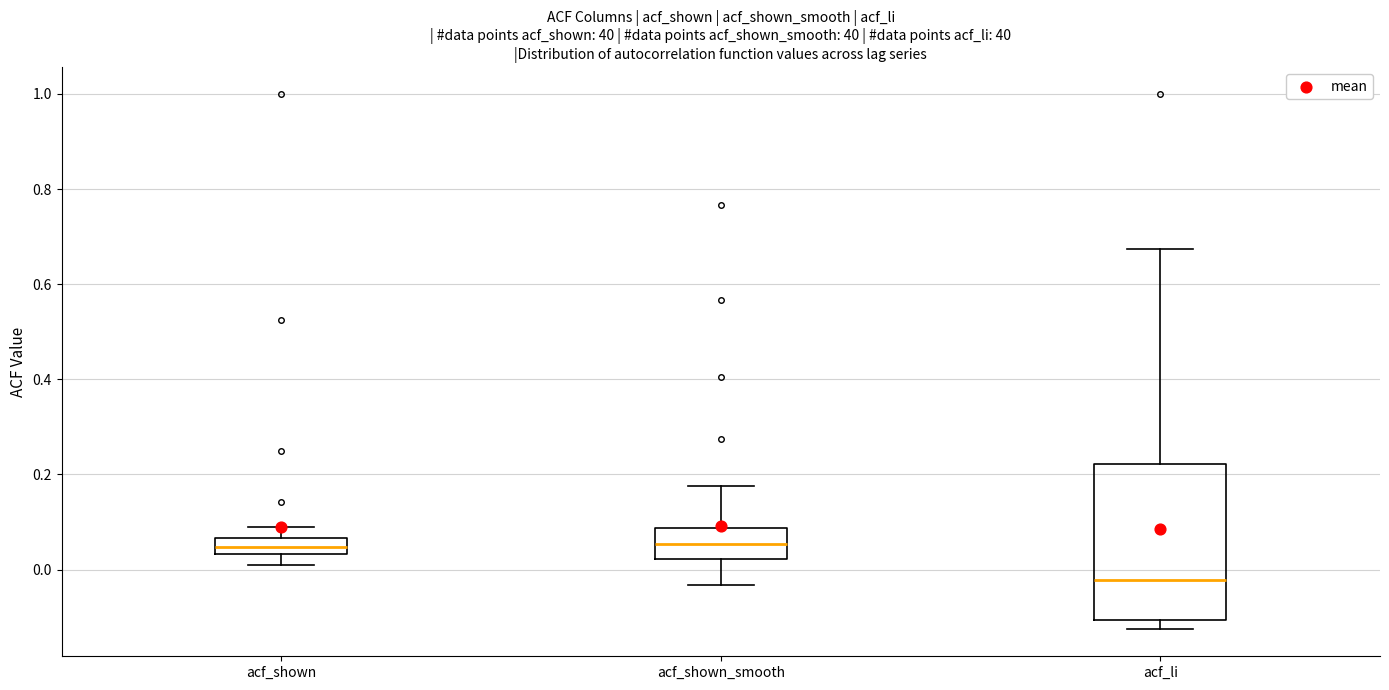

Comparing the boxes themselves (not the whiskers), which one is the tallest?

acf_li